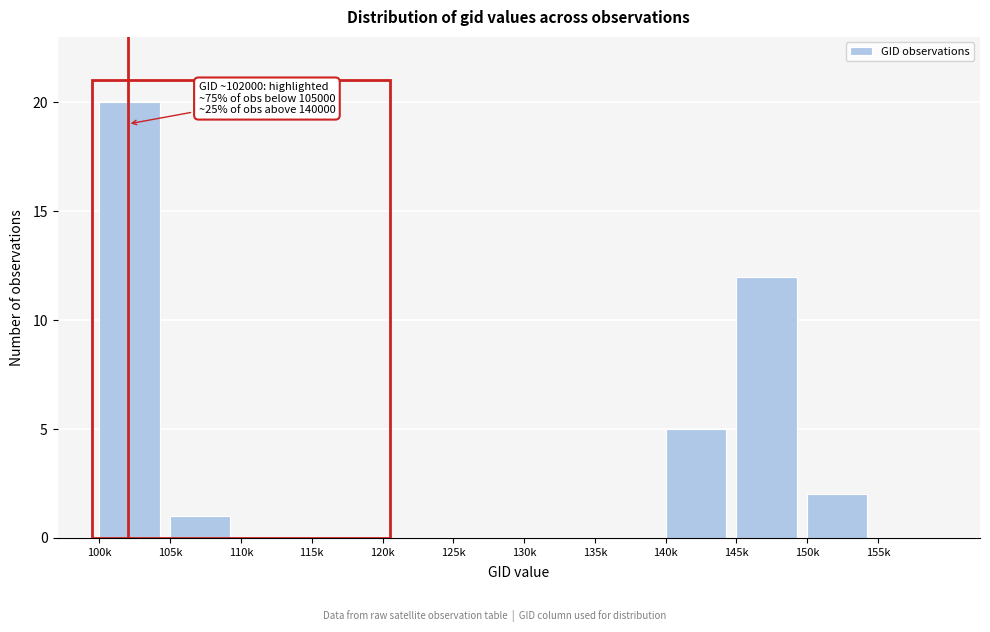

Reading left to right, list all the values displayed in this chart.

100k=20	105k=1	110k=0	115k=0	120k=0	125k=0	130k=0	135k=0	140k=5	145k=12	150k=2	155k=0